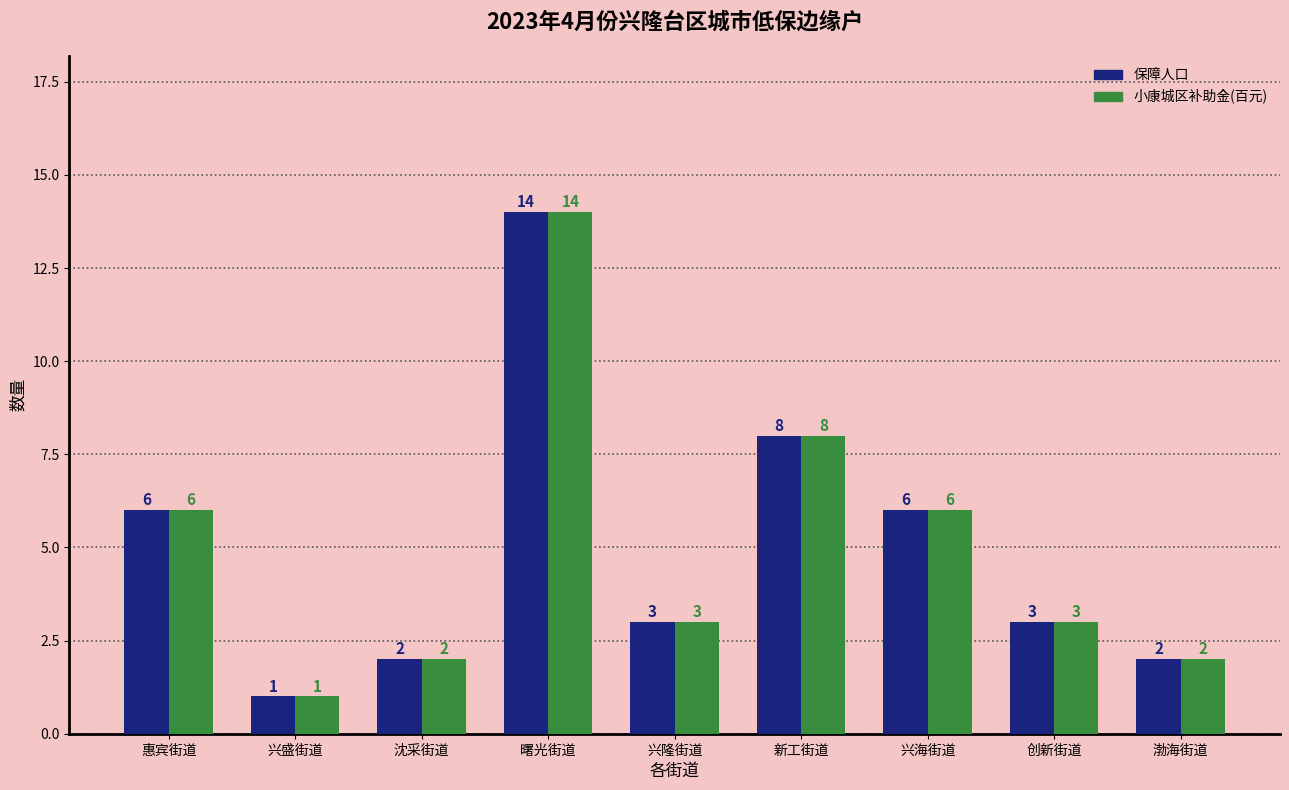

What is the sum of all 小康城区补助金(百元) values?

45